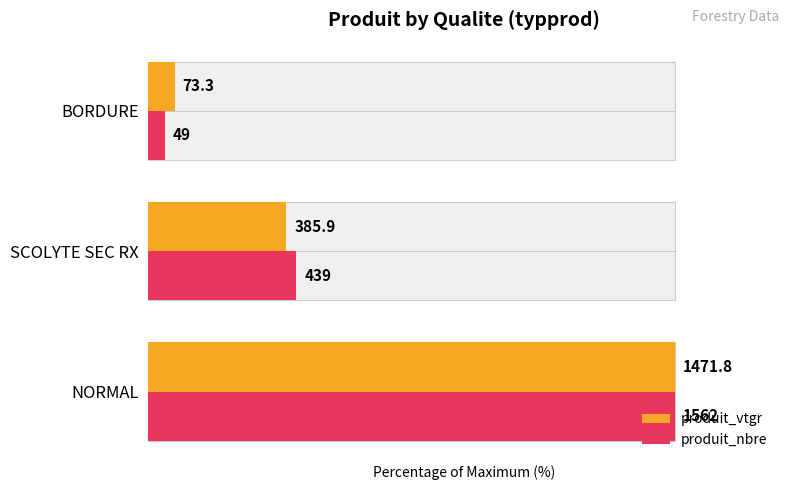

Which series has the largest total across all categories?

produit_nbre